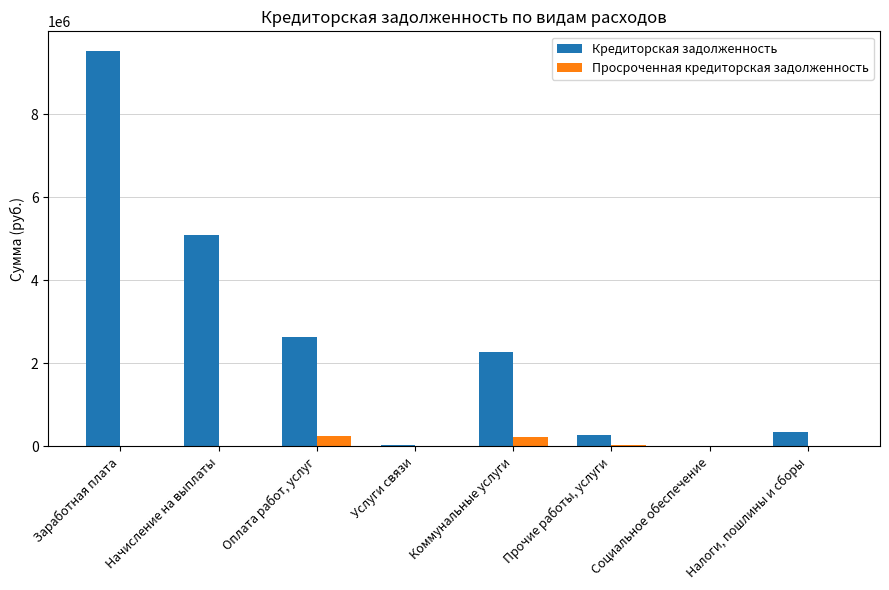

What is the highest value of the Кредиторская задолженность series?

9520735.3